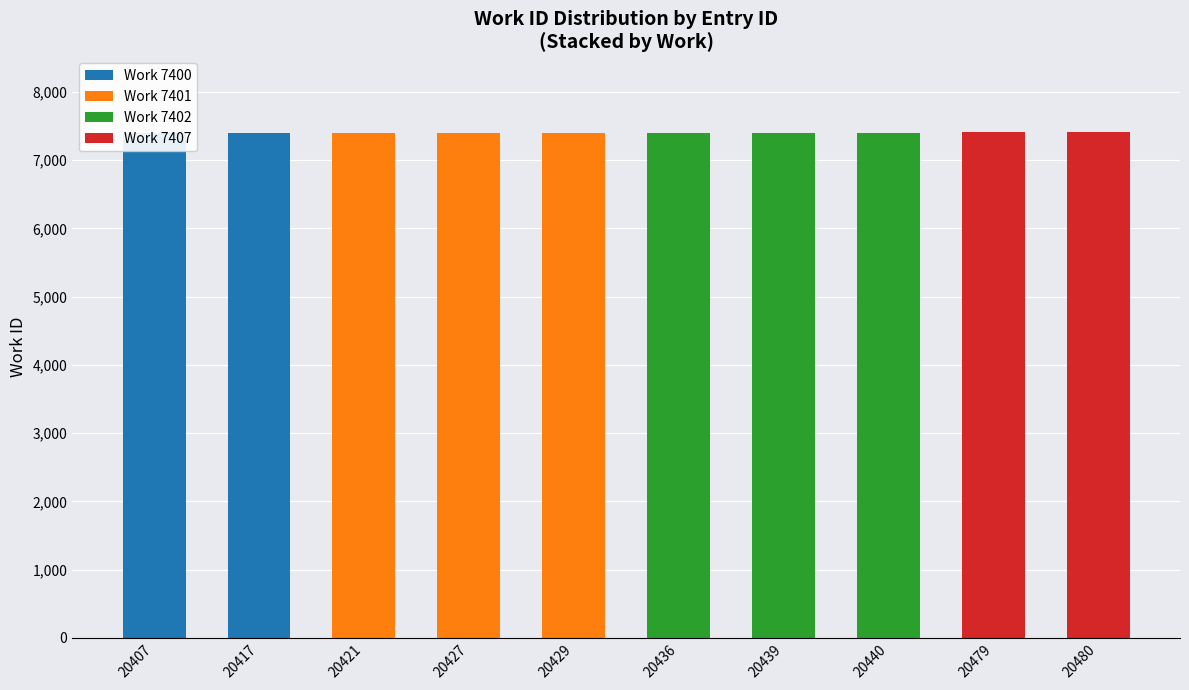

Which series has the largest range (max minus min)?

Work 7407